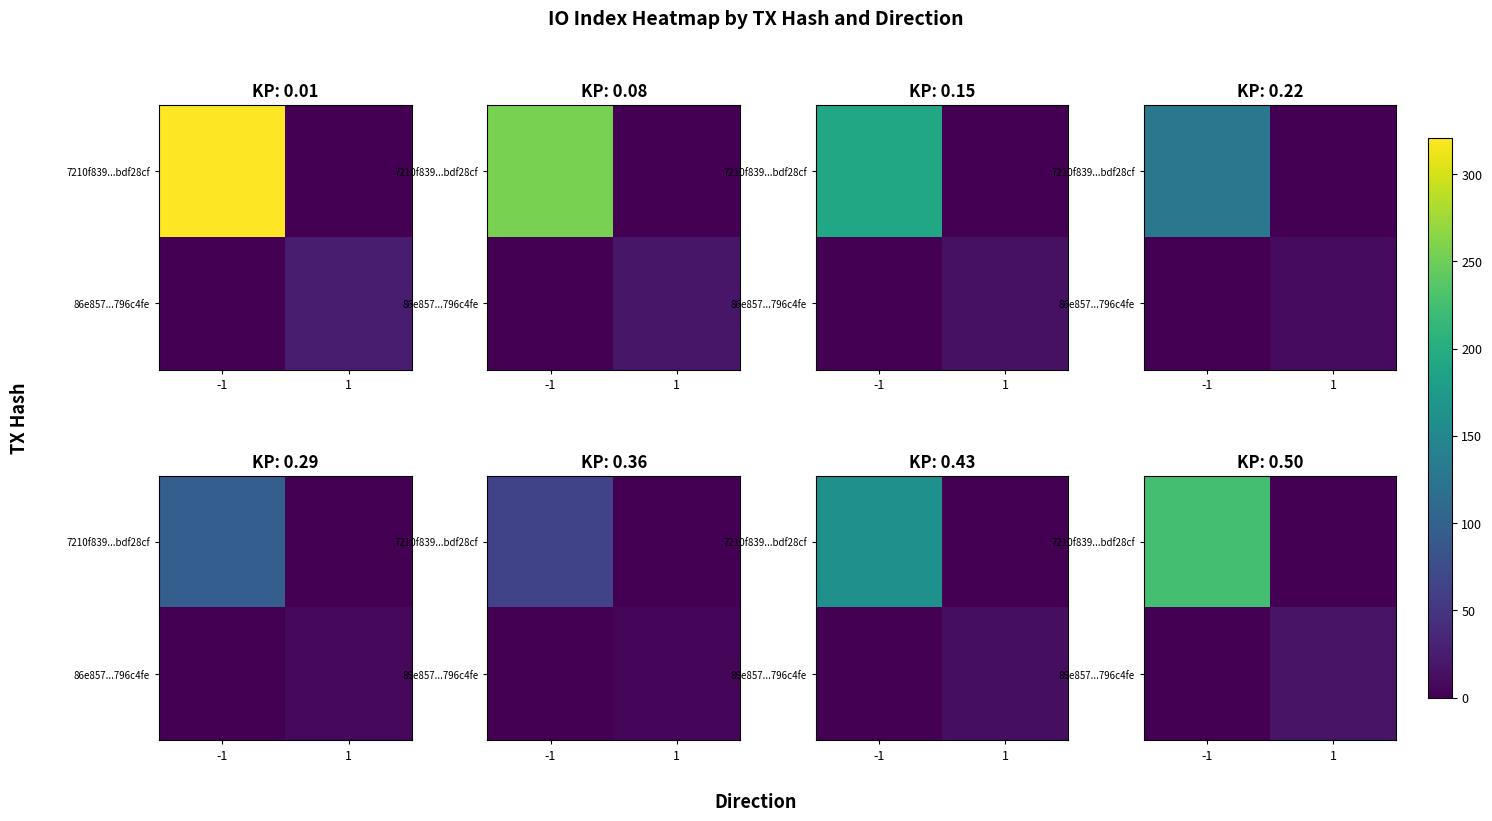

Which category has the highest value across all series?

-1